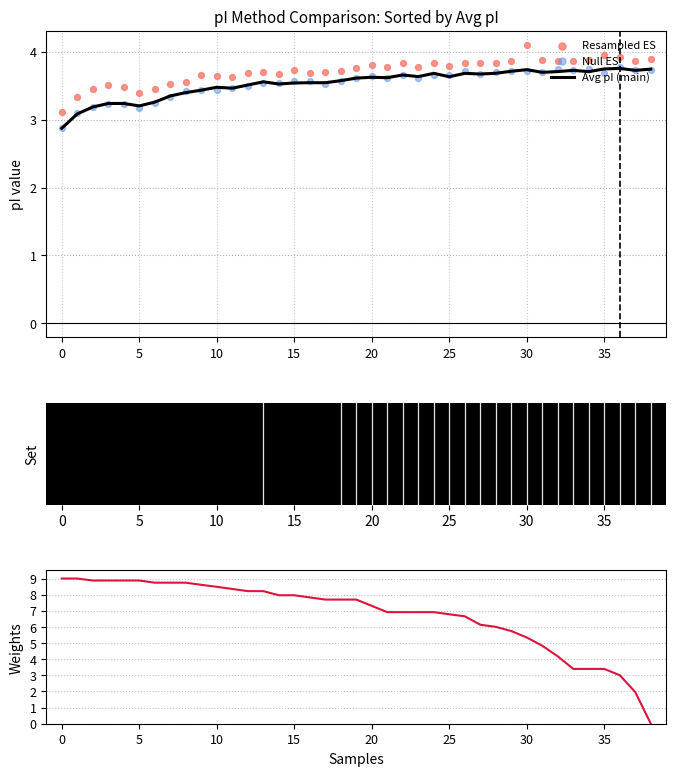

At how many categories does at least one series exceed 6?

29